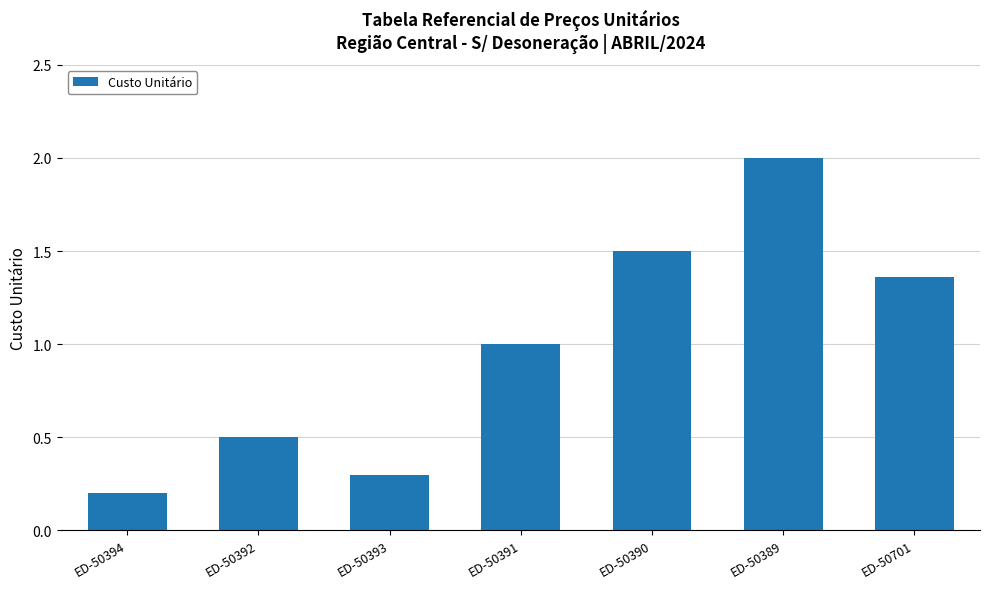

What is the average value?

1.0